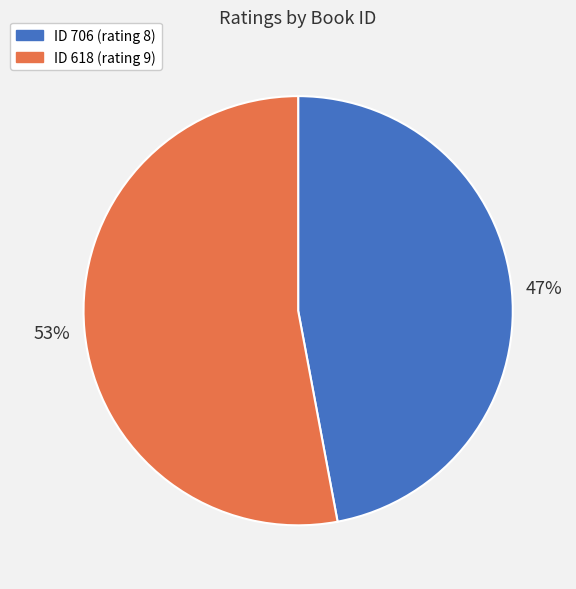

Is there a majority slice in this chart?

Yes